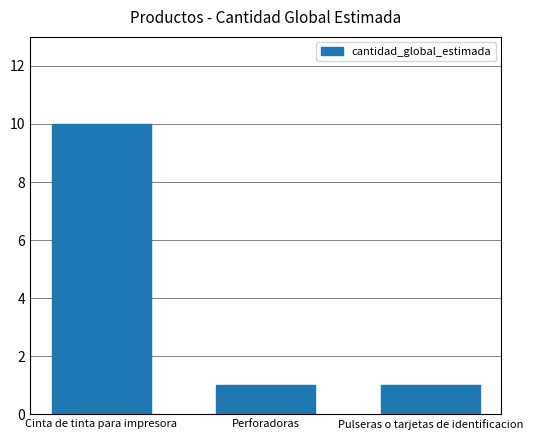

How many bars are there in total?

3